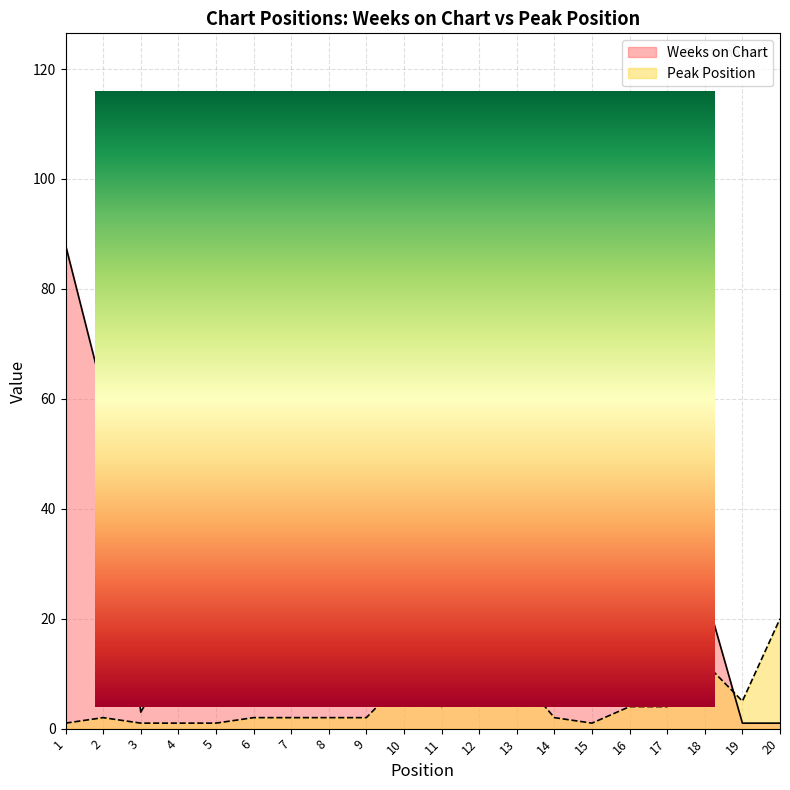

At which category does Weeks on Chart reach its first local valley?

3